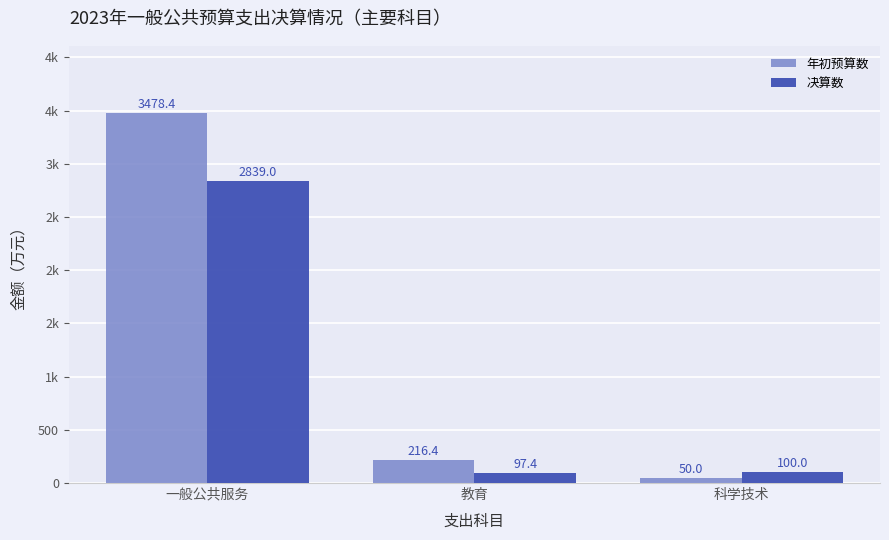

Where is 年初预算数 nearest to the value 1764?

教育